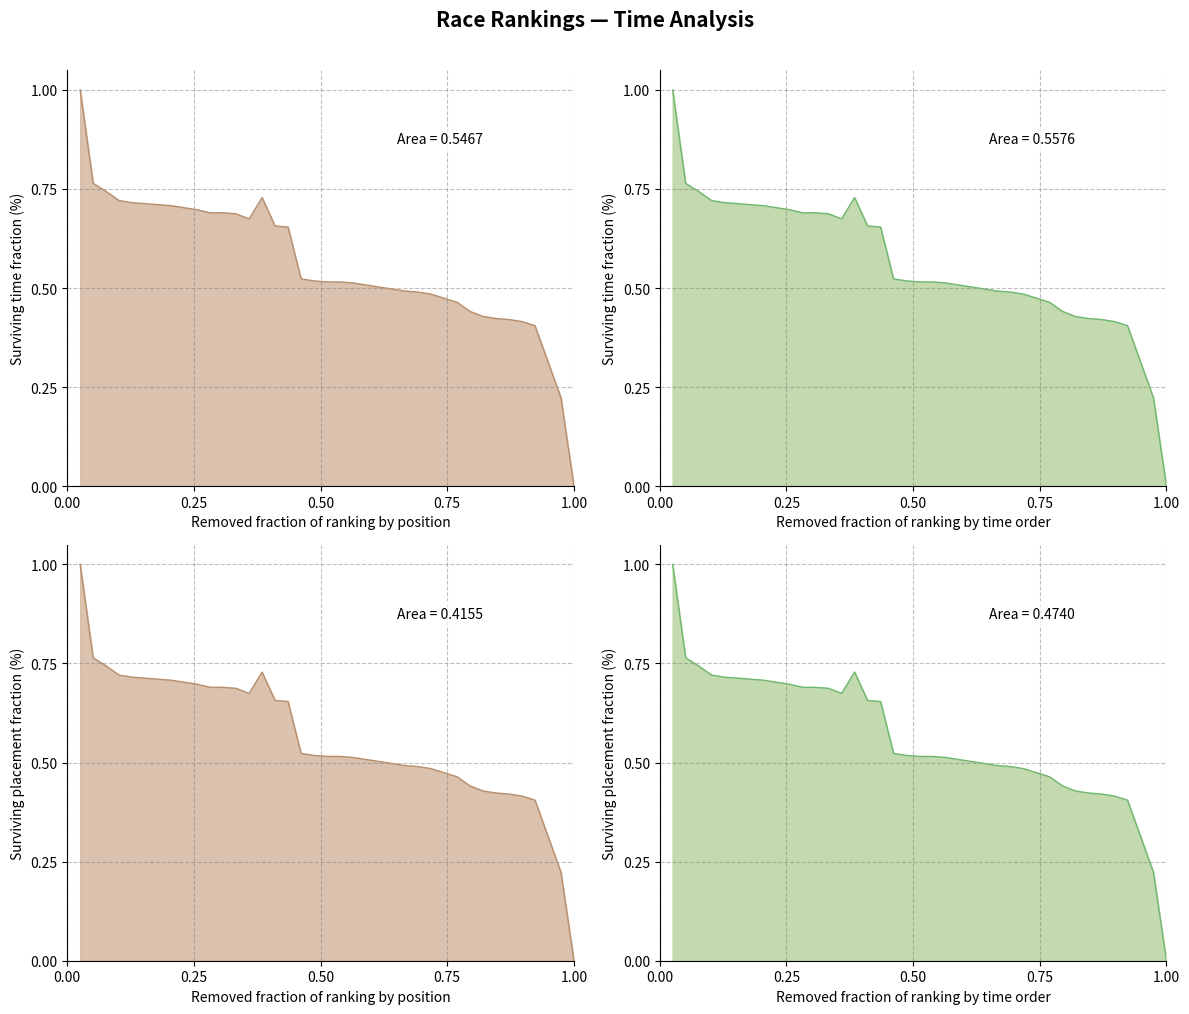

What is the sum of the values at 7 and 14?

1.4